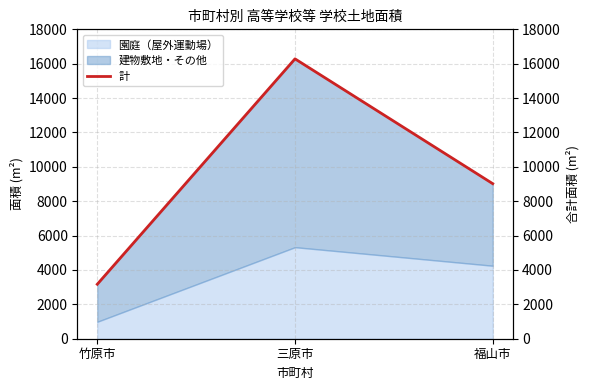

How many values are between 3169 and 16283?

3